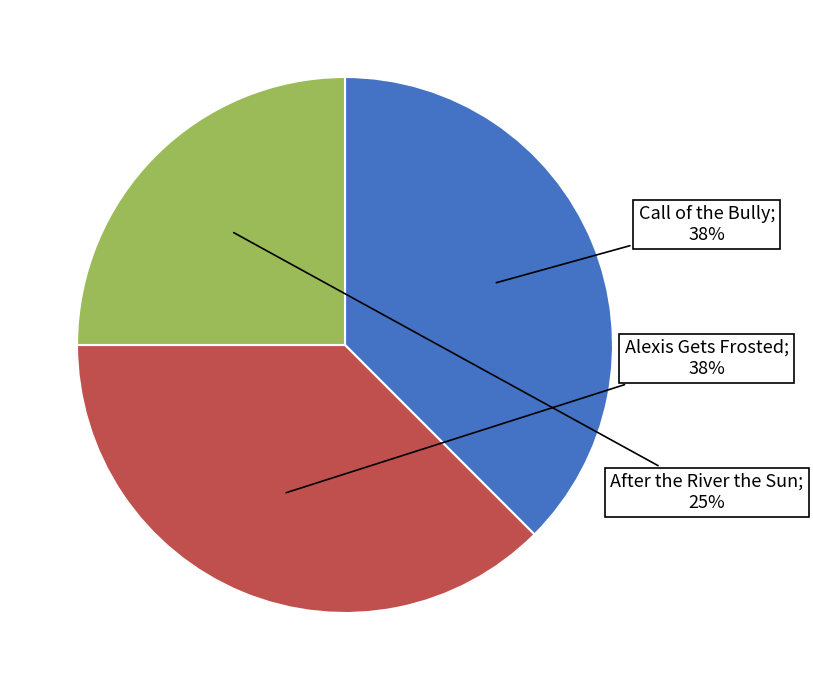

To the nearest percent, what is the average slice percentage?

33%